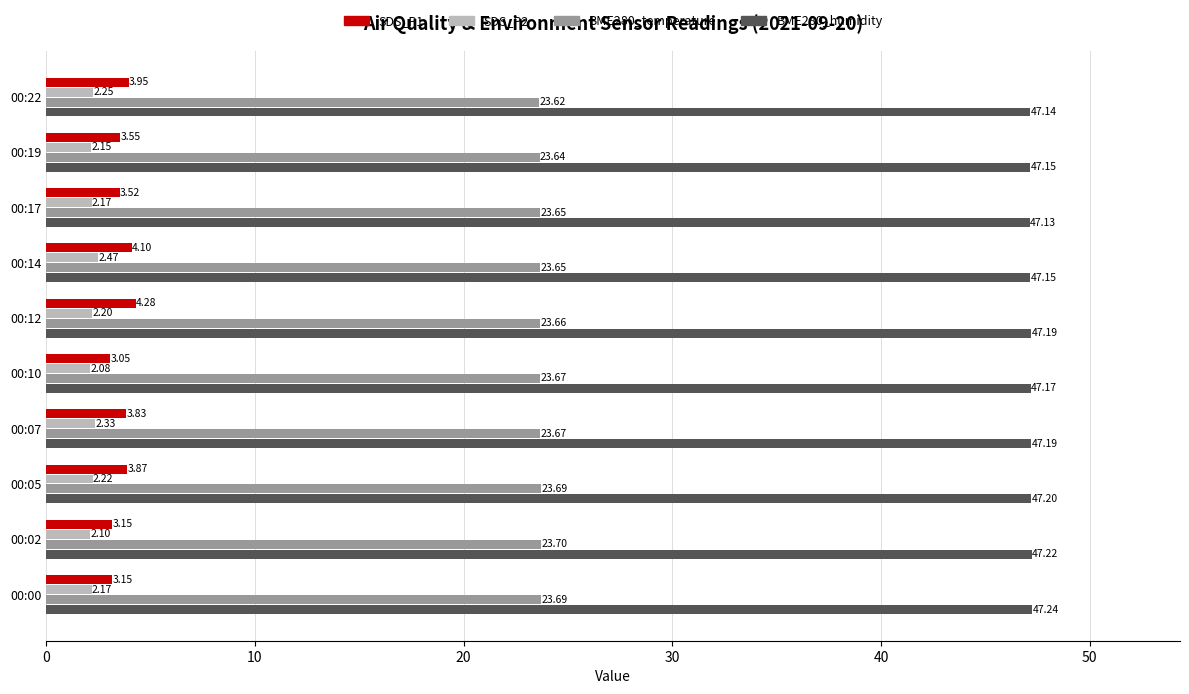

At how many categories does at least one series exceed 14?

10